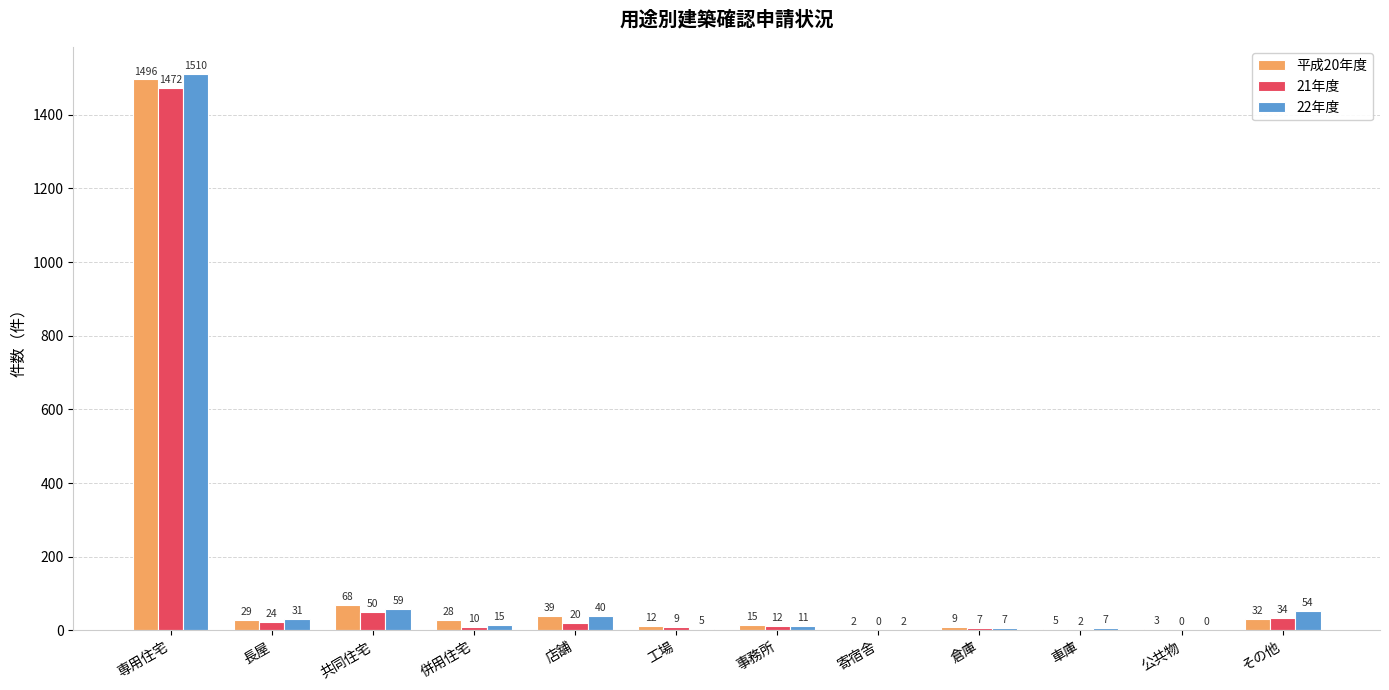

What is the sum of the 平成20年度 values at 工場 and 事務所?

27